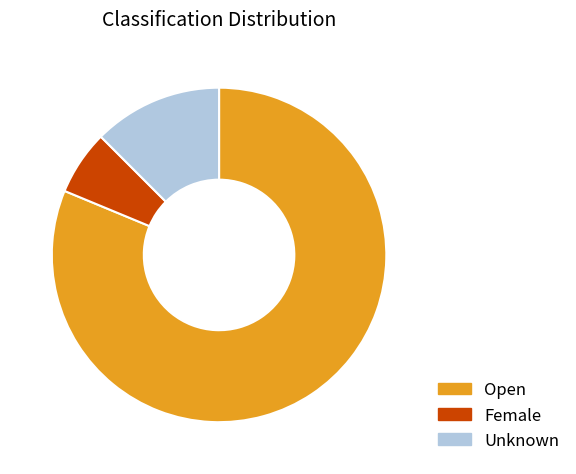

What is the majority slice?

Open